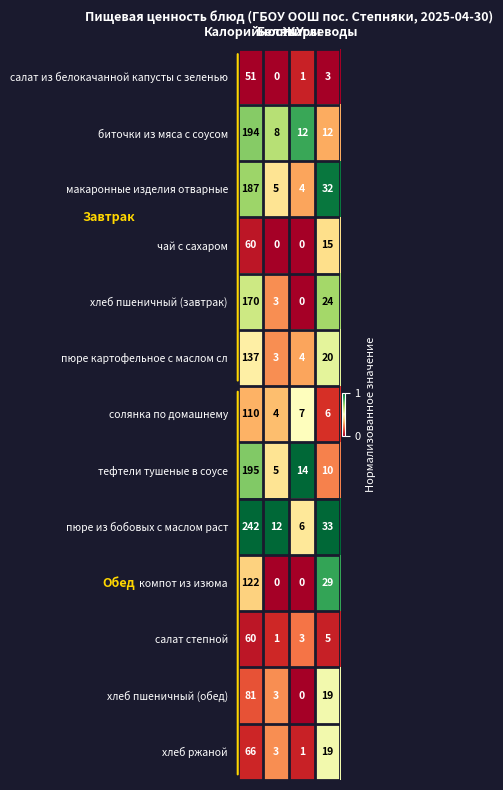

Count the чай с сахаром values in the range 0 to 60.

4